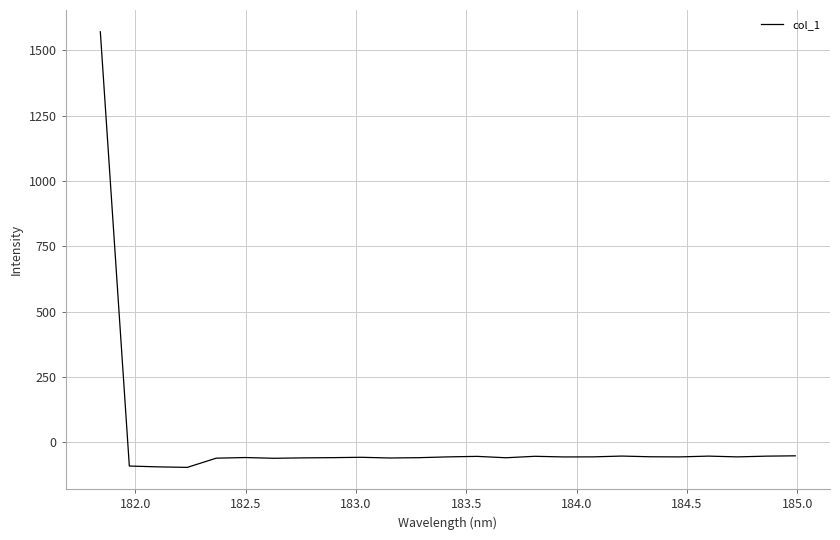

What is the greatest value displayed?

1571.3